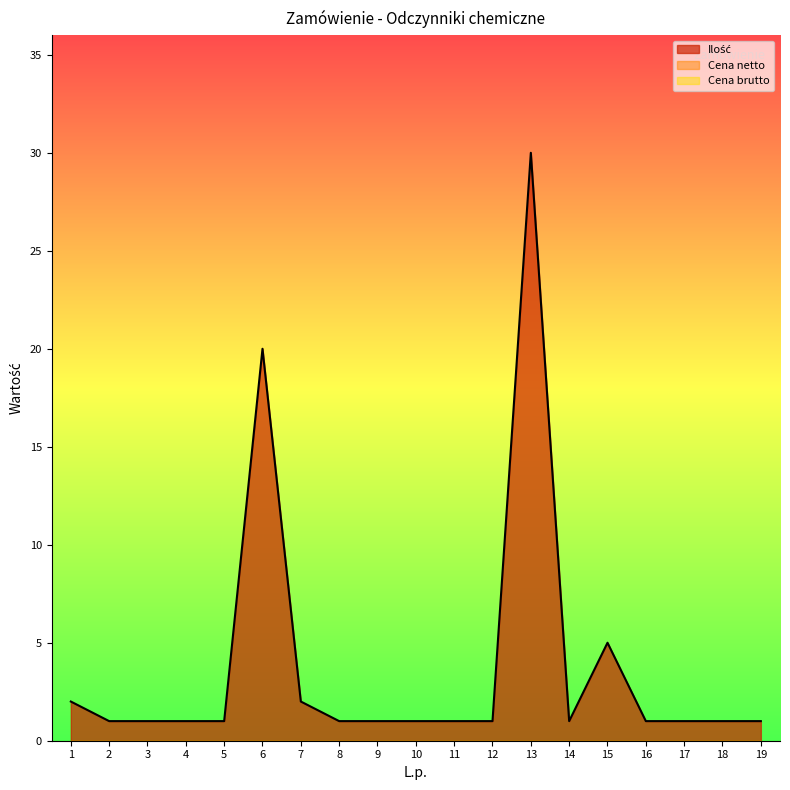

Which series has the largest range (max minus min)?

Ilość